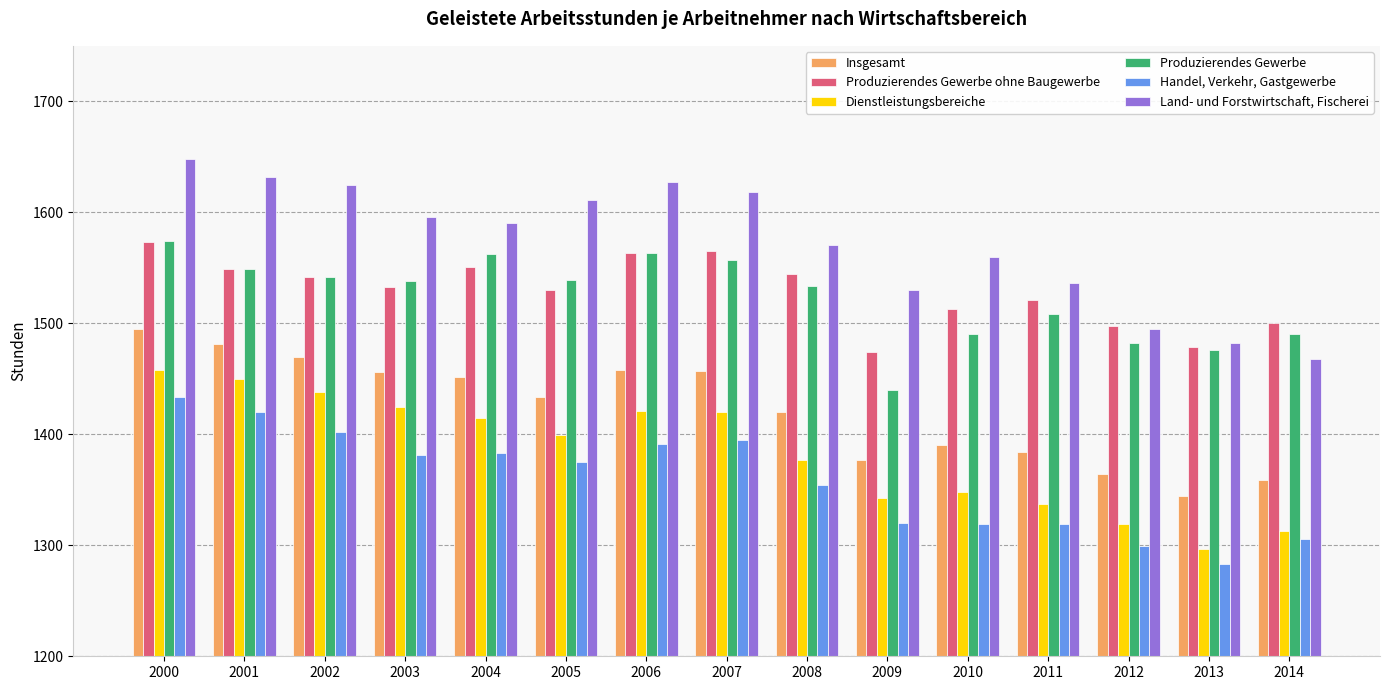

Are the bars horizontal?

No